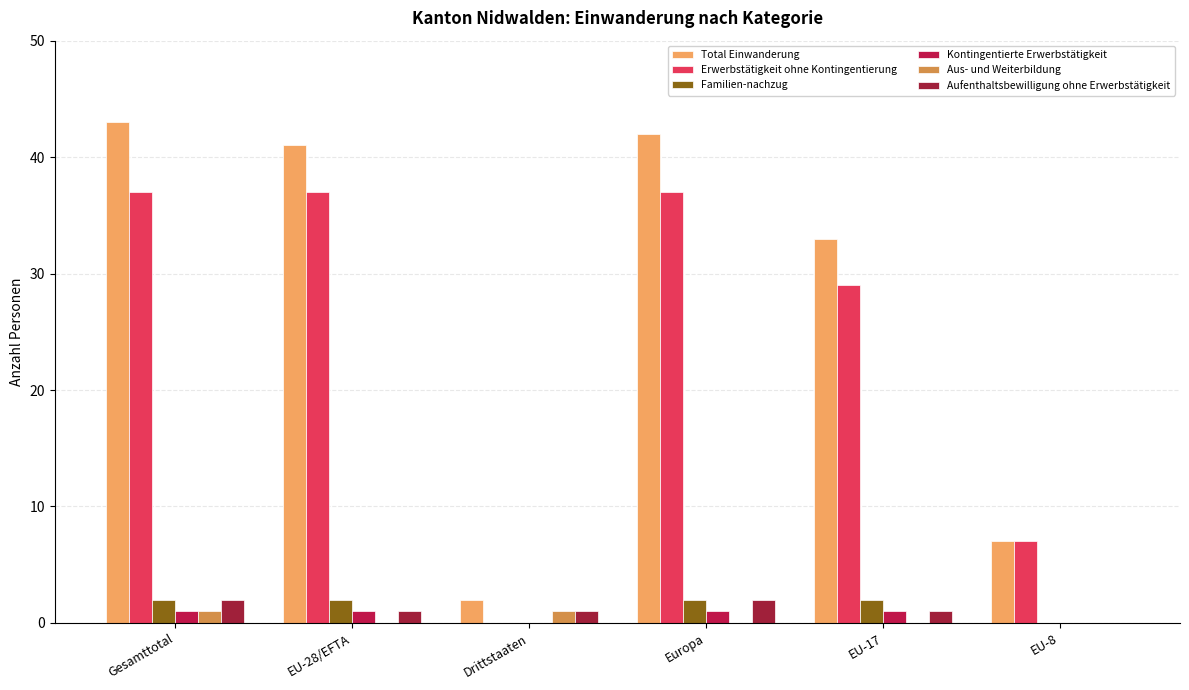

Which category has the highest value in the Familien-nachzug series?

Gesamttotal